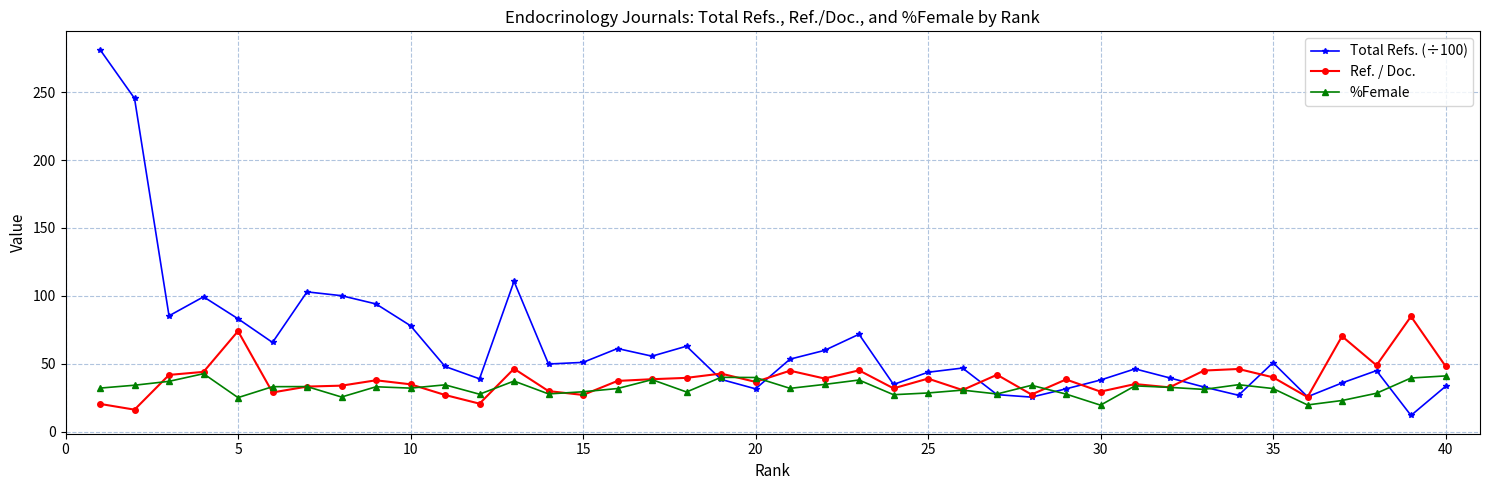

What is the highest value of the Total Refs. (÷100) series?

281.4